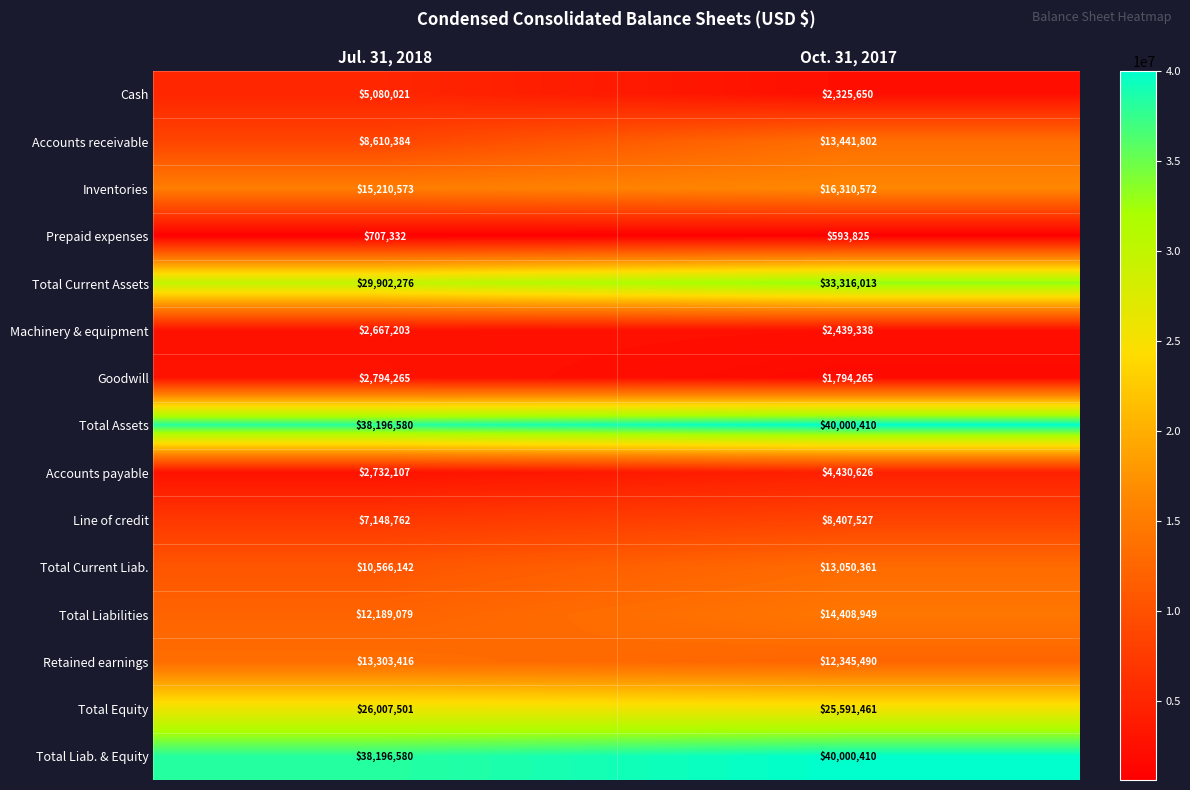

Which label corresponds to the smallest value in the chart?

Oct. 31, 2017